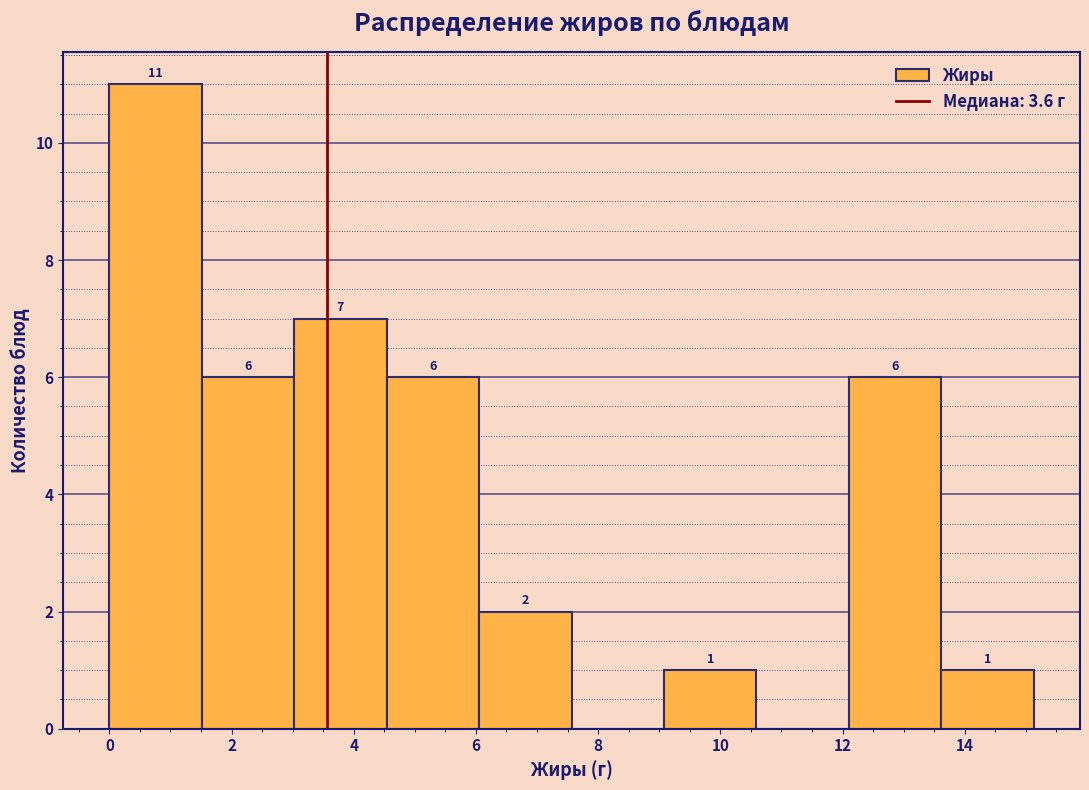

Over which range of the x-axis is the bar tallest?

0.0 to 1.6